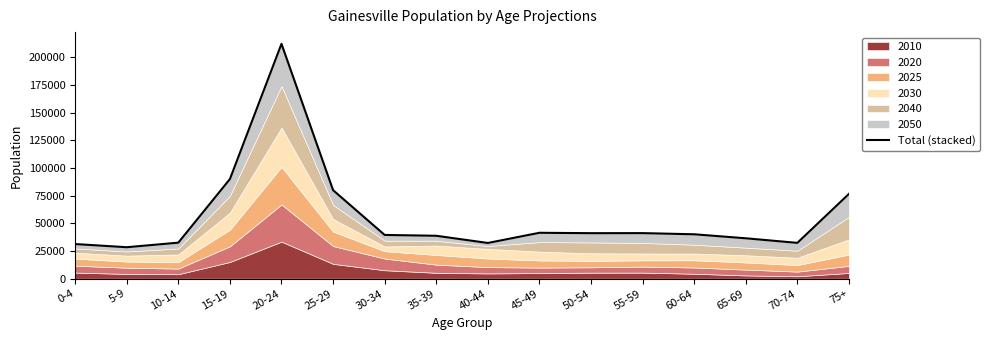

What is the maximum value shown in the chart?

212105